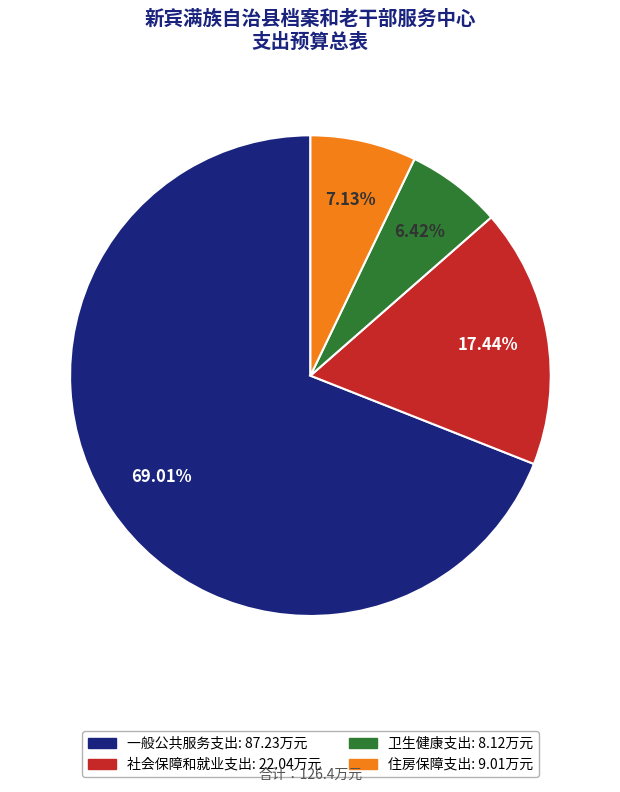

Do 住房保障支出 and 卫生健康支出 together represent more than half of the pie?

No